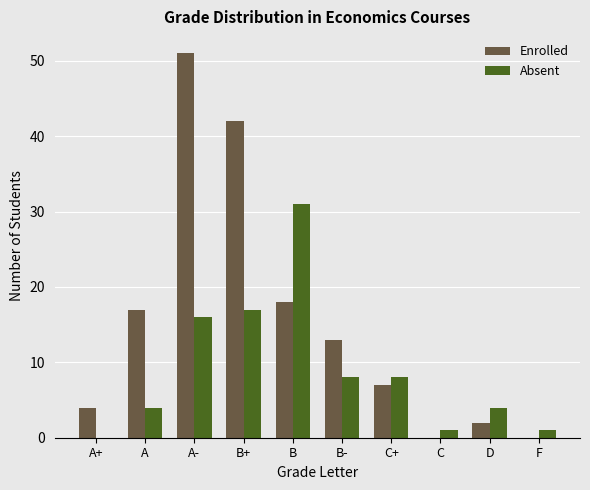

How many groups of bars are there?

10